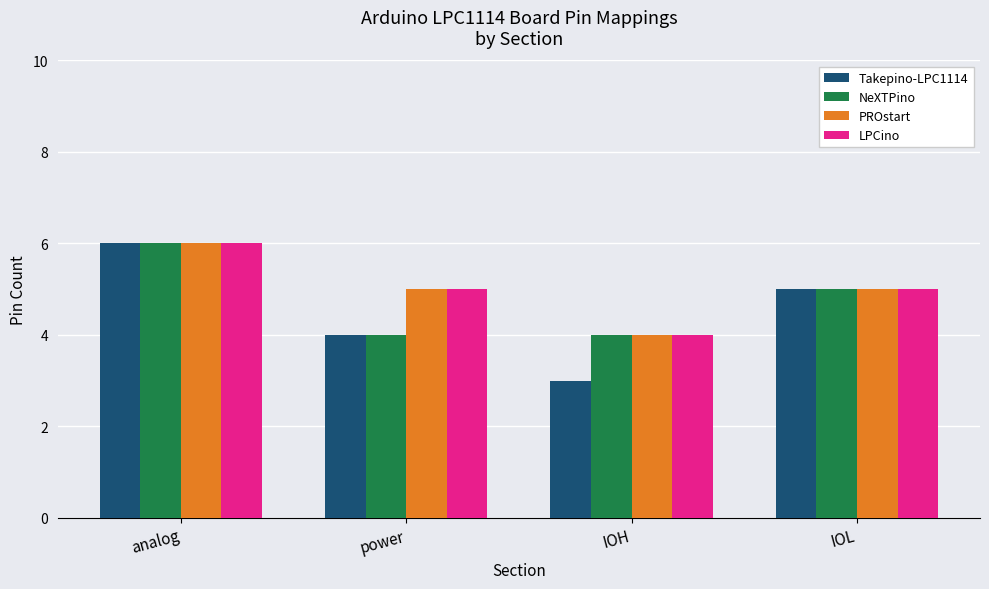

Count the Takepino-LPC1114 values in the range 4 to 6.

3